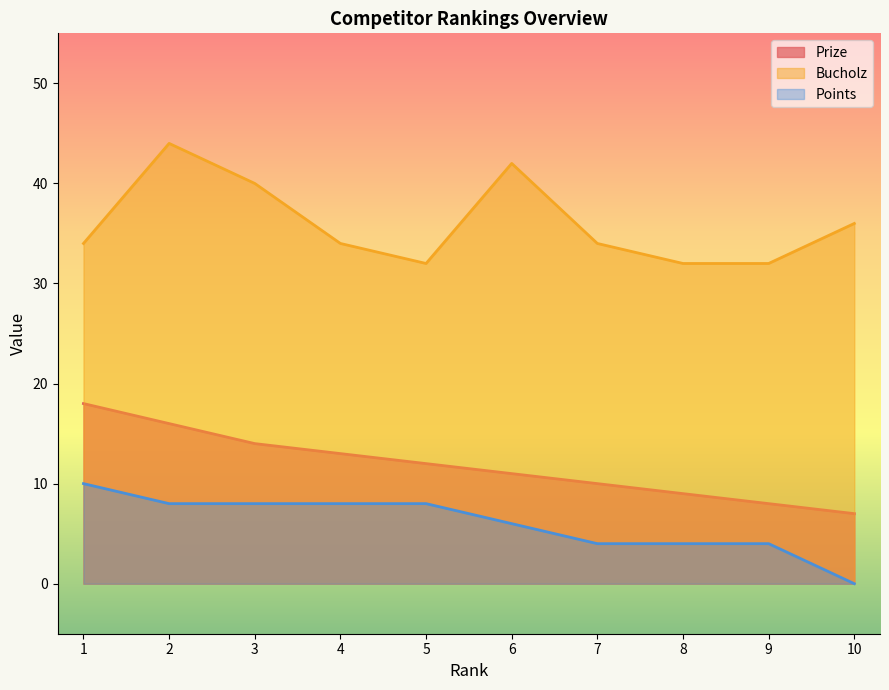

Does the chart have visible grid lines?

No